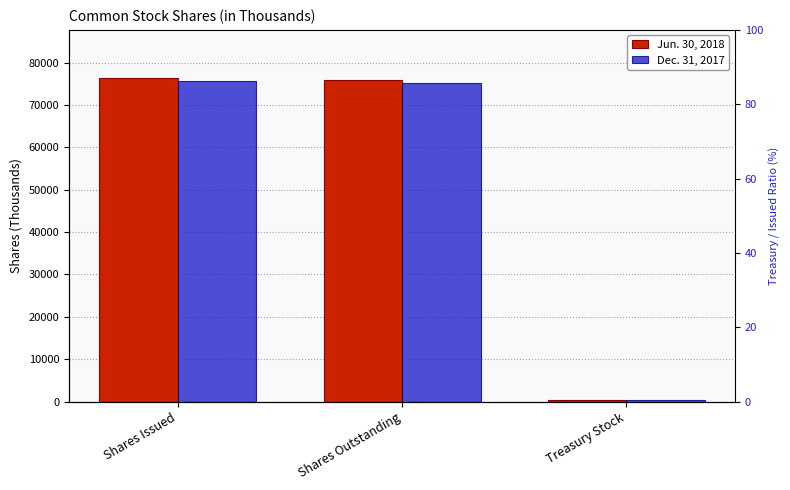

What is the minimum value shown in the chart?

477